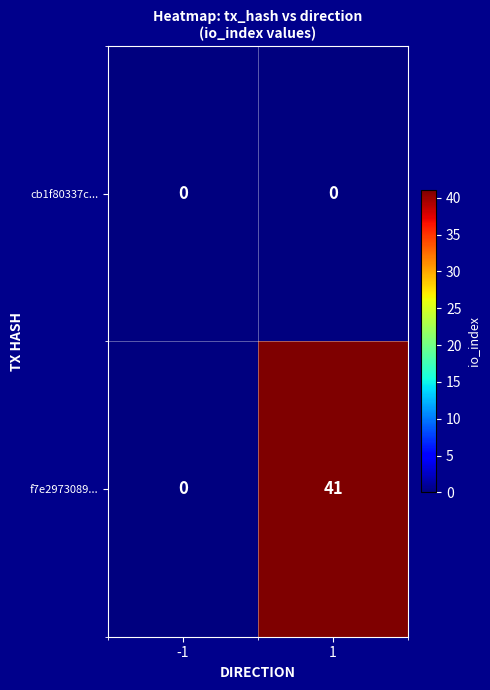

Which label corresponds to the largest value in the chart?

1